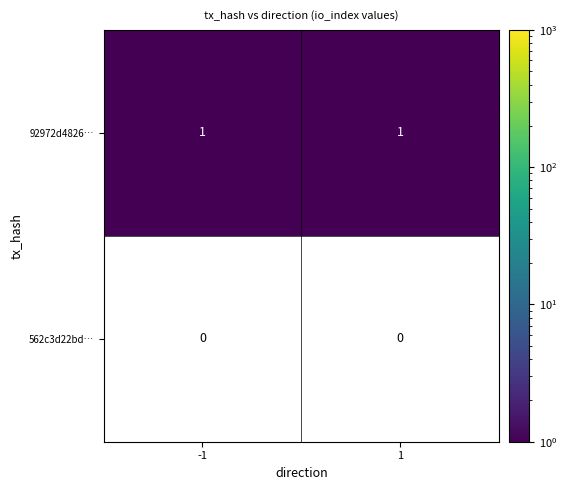

Reading left to right, extract all data points from this chart.

92972d4826…: 1	1
562c3d22bd…: 0	0